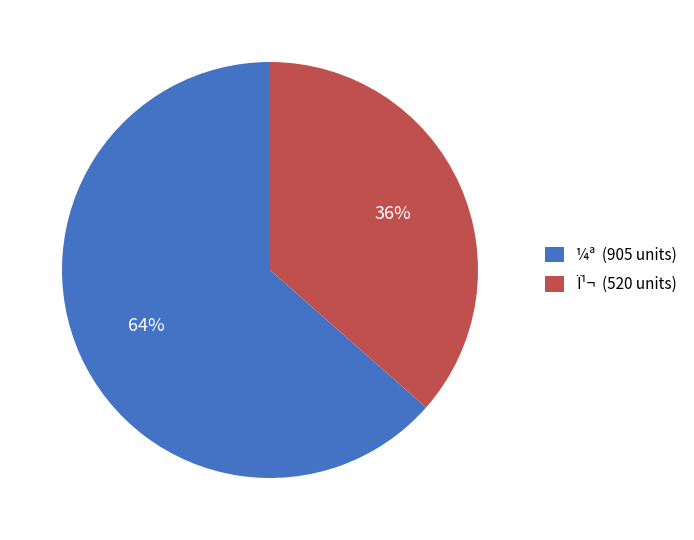

True or false: ¼ª (905 units) accounts for 56% of the total.

False